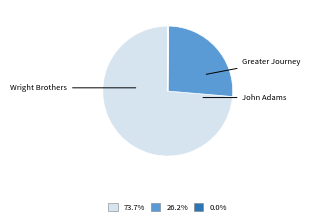

Which slice represents more than half of the pie?

Wright Brothers